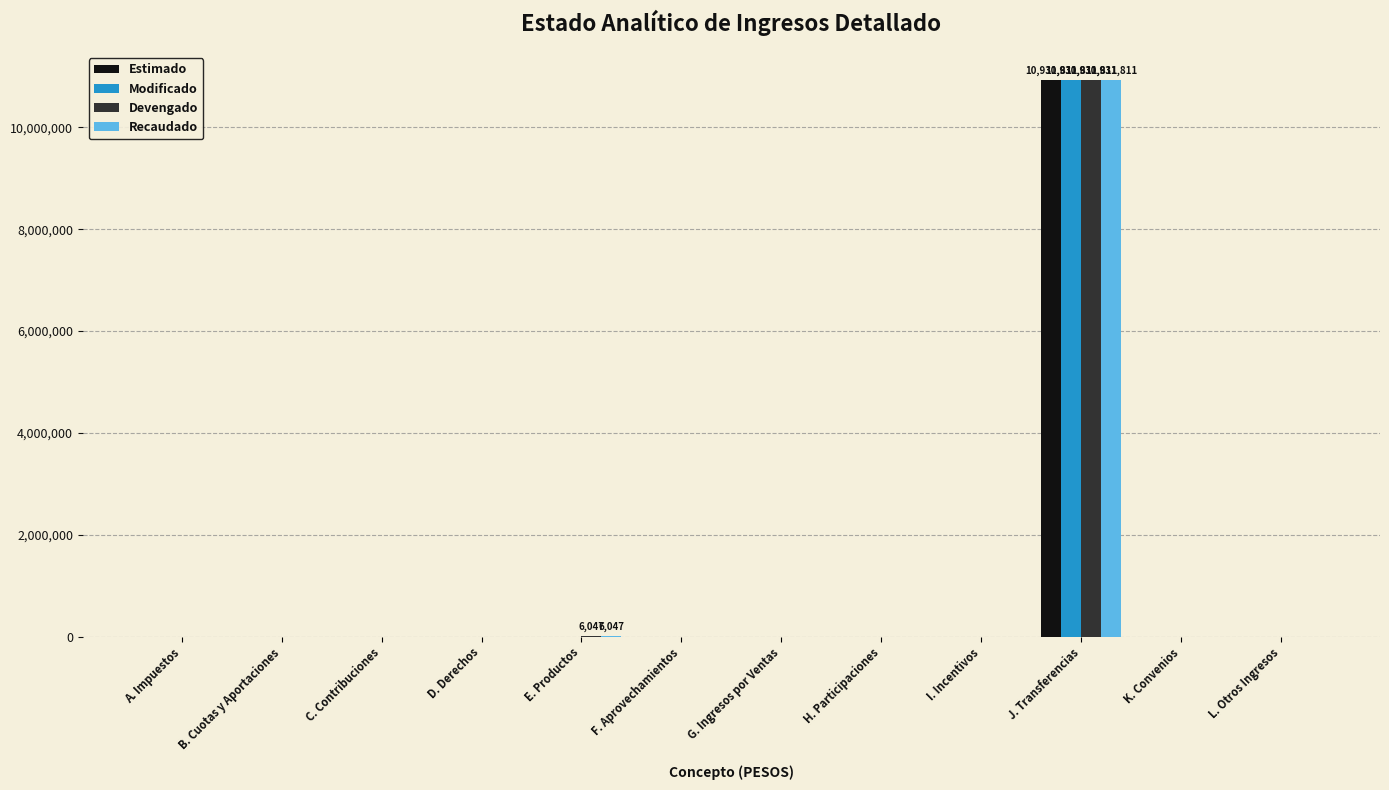

What is the greatest value displayed?

10931810.7